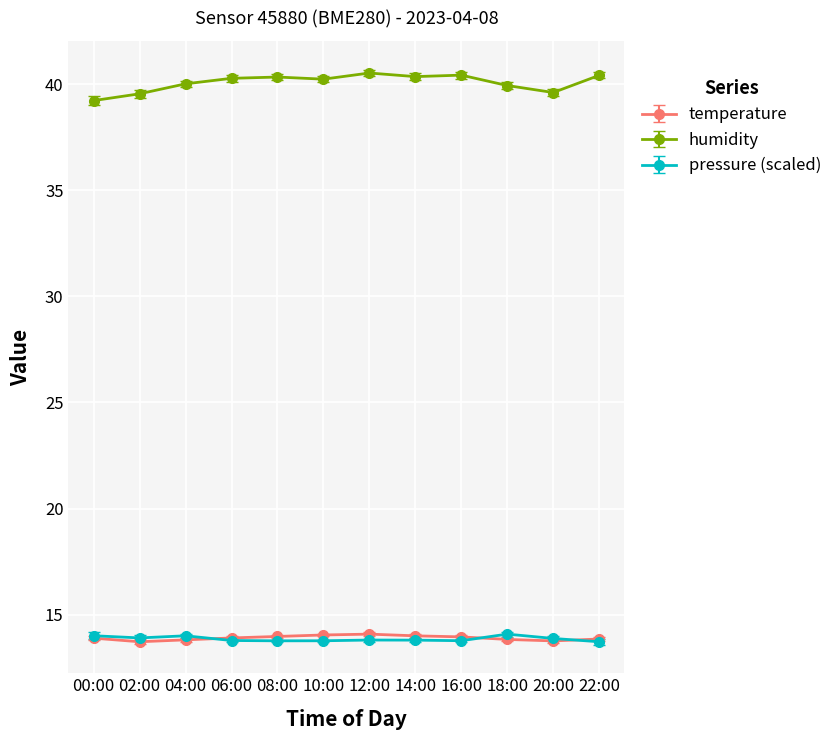

What position from the left is 22:00?

12